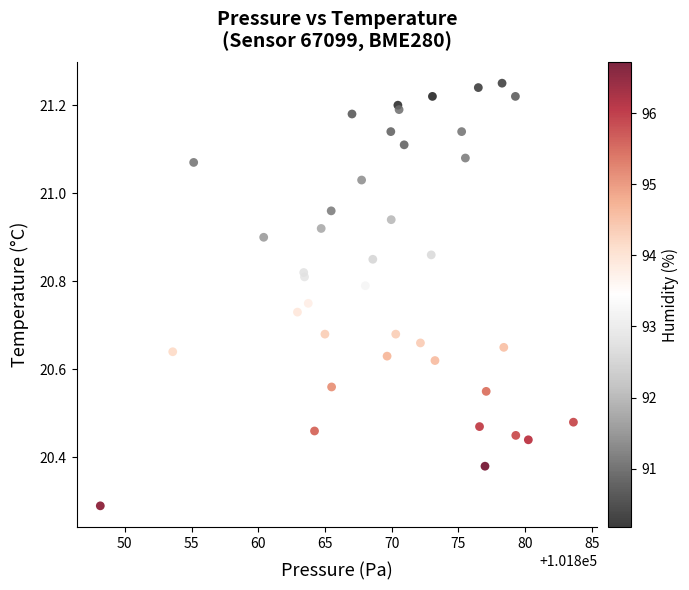

What Y value in the scatter plot is closest to 20?

20.3